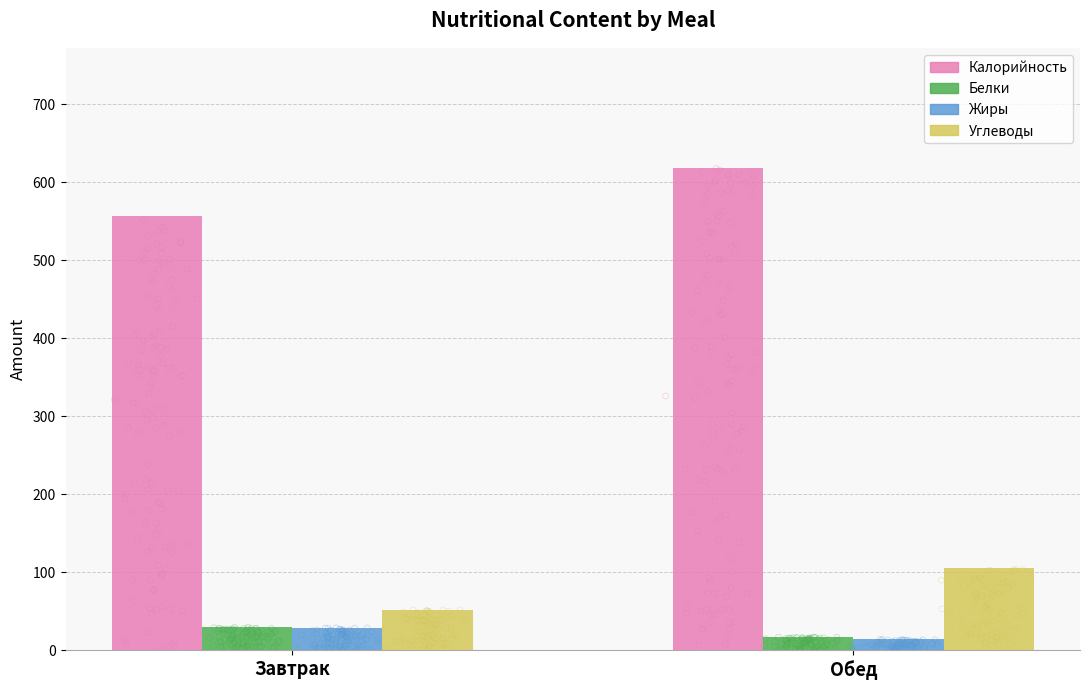

At which category is the sum across all series the highest?

Обед